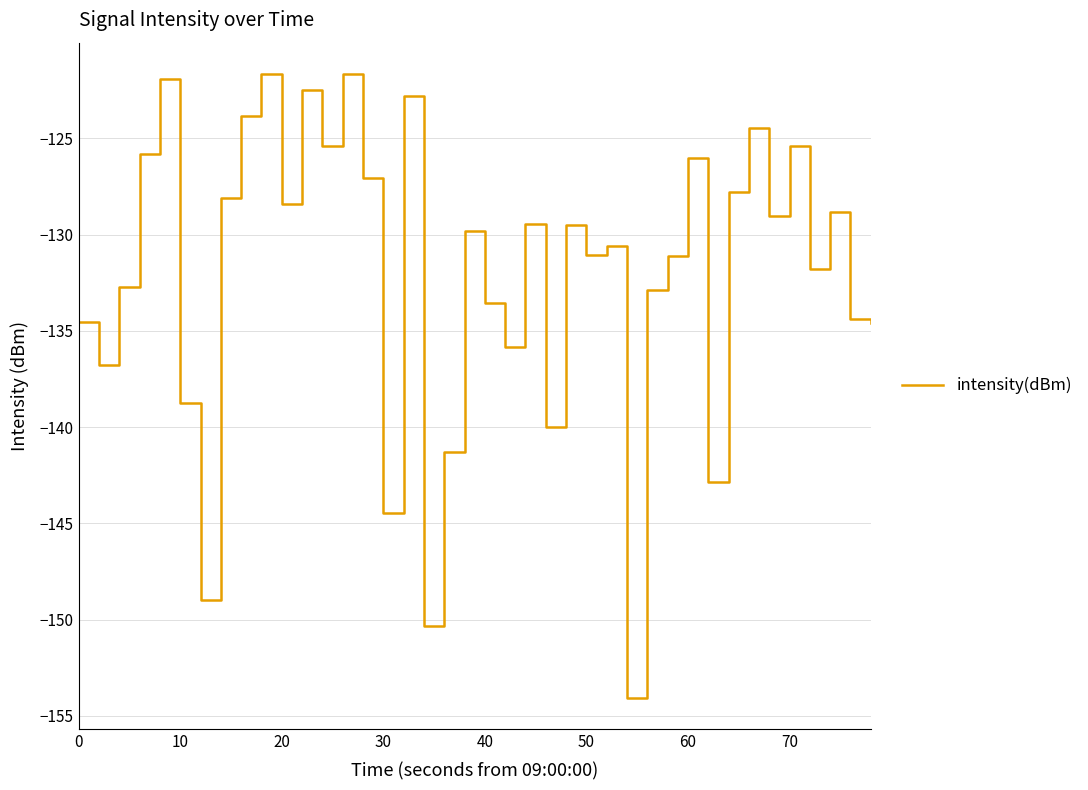

What is the difference between the maximum and minimum values?

32.4